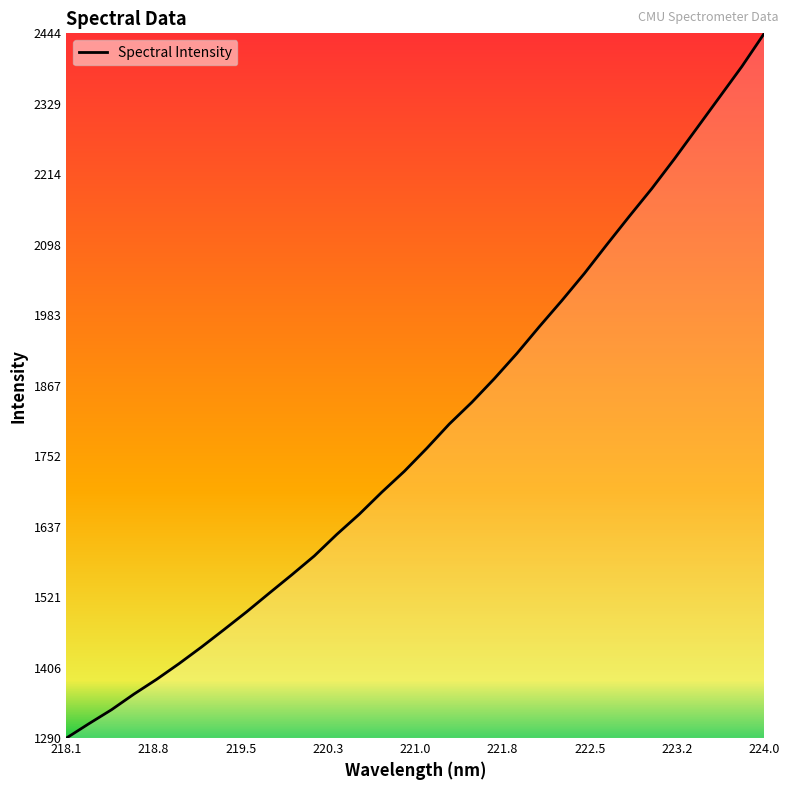

What is the greatest value displayed?

2444.4